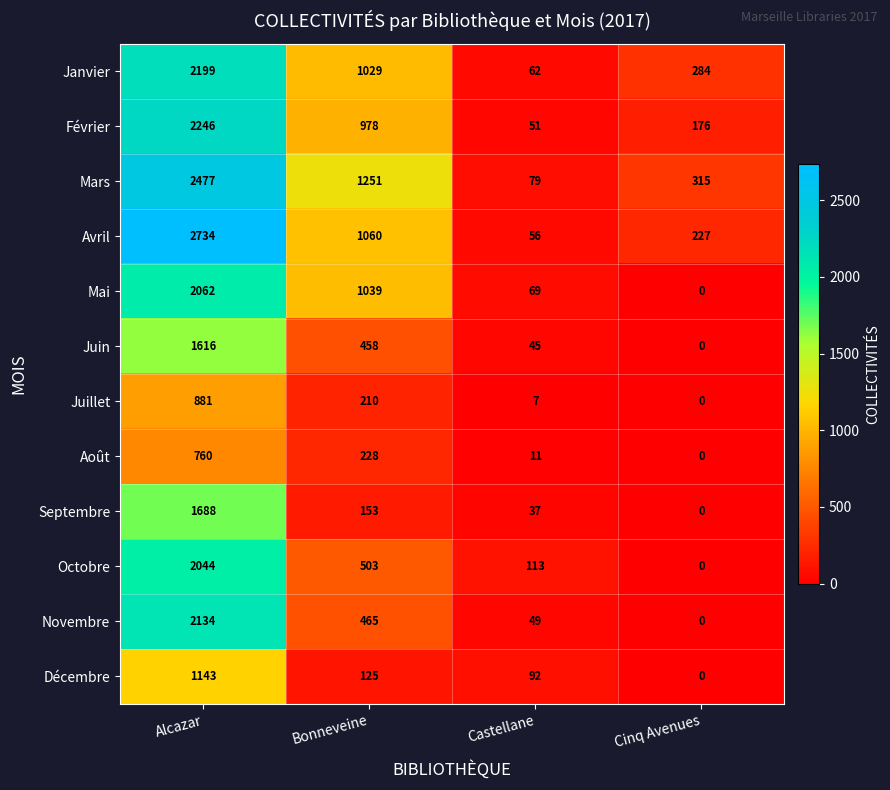

At which category does the chart reach its peak across all series?

Alcazar